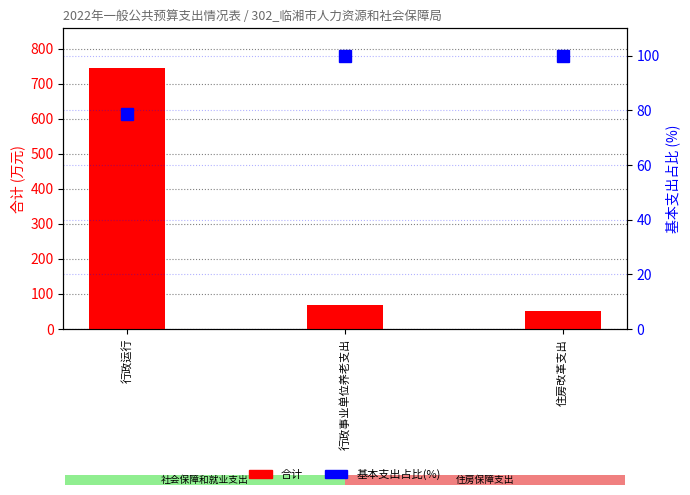

Where is 合计 nearest to the value 398?

行政事业单位养老支出